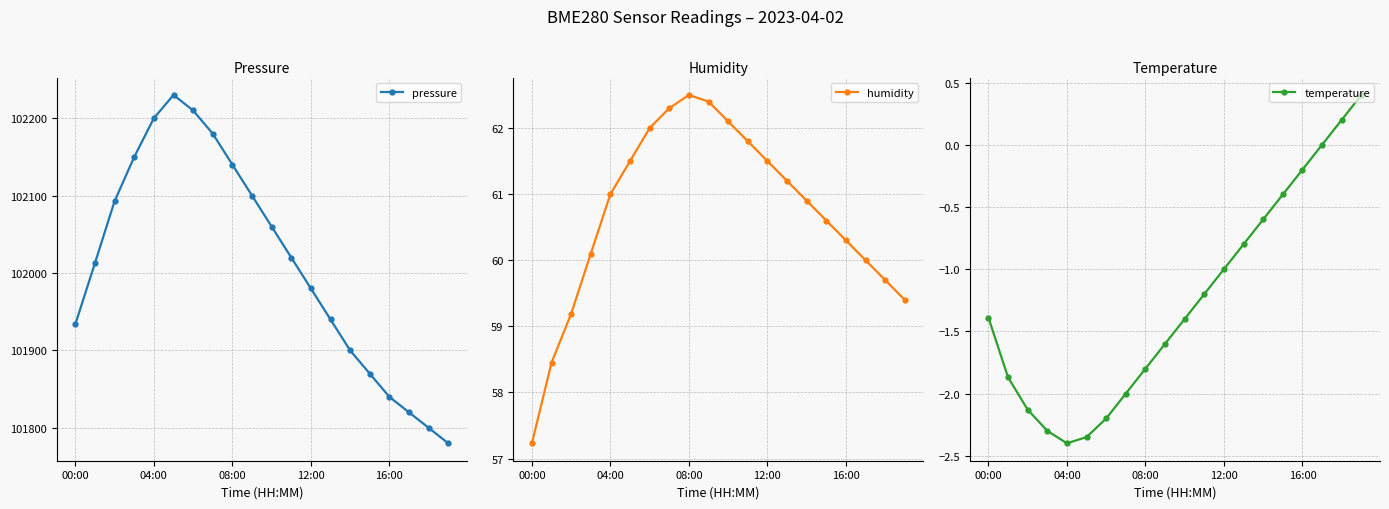

Is it true that pressure equals 102200.0 at 04:00?

True